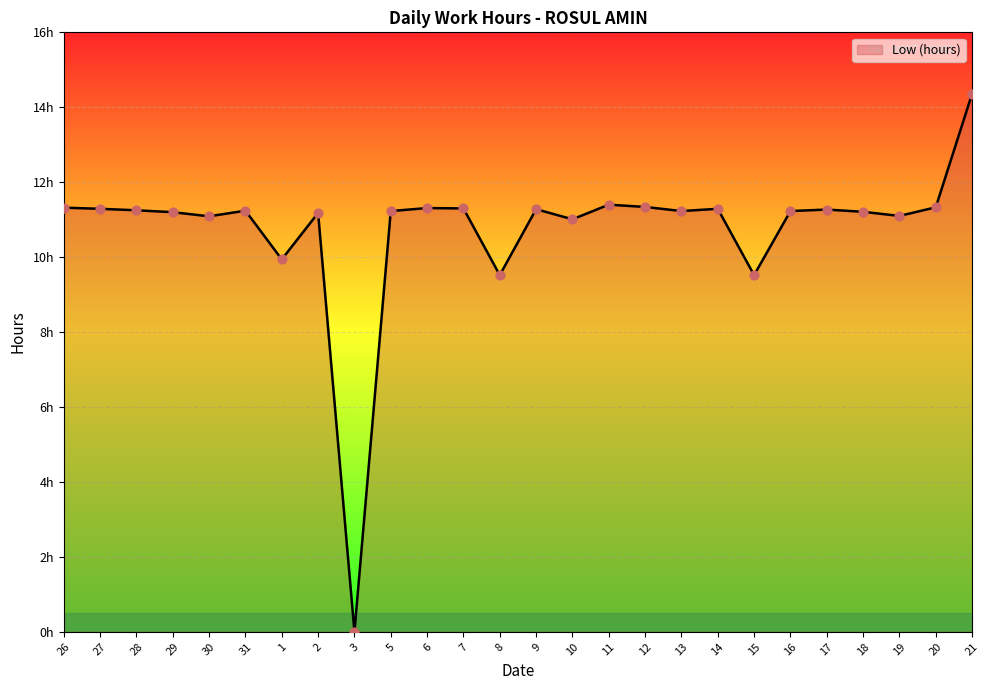

Between 15 and 16, which is larger?

16